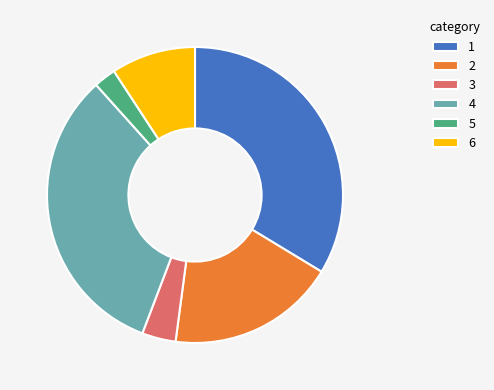

The 2 slice represents 6% of the pie. True or false?

False